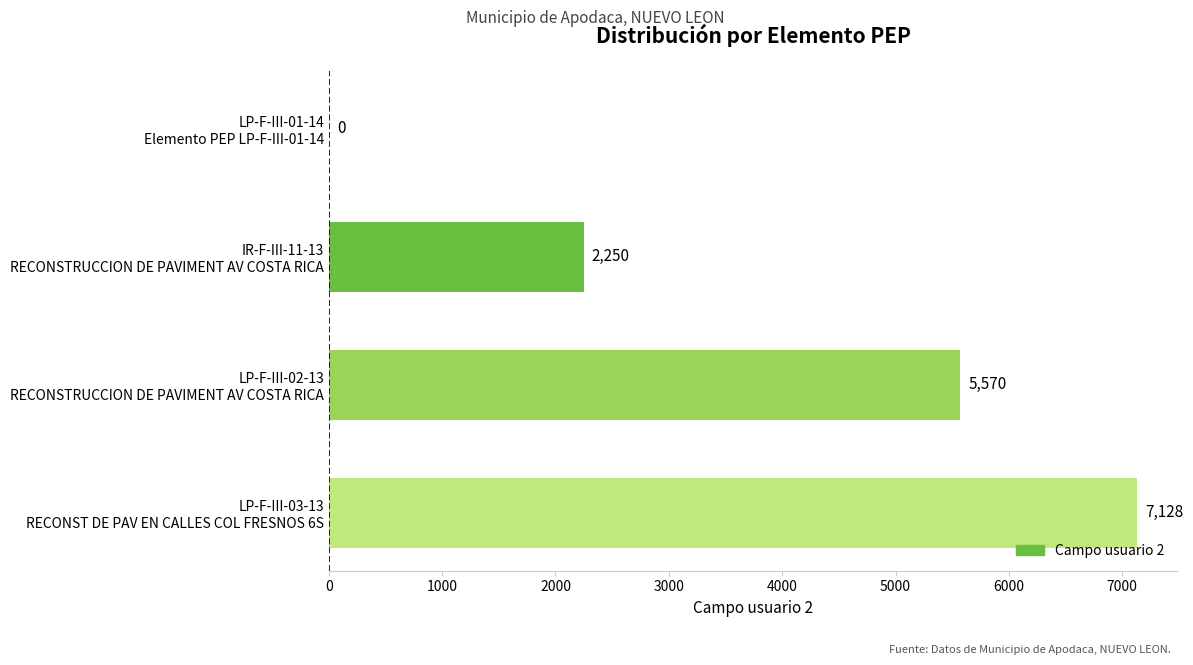

What is the maximum value shown in the chart?

7128